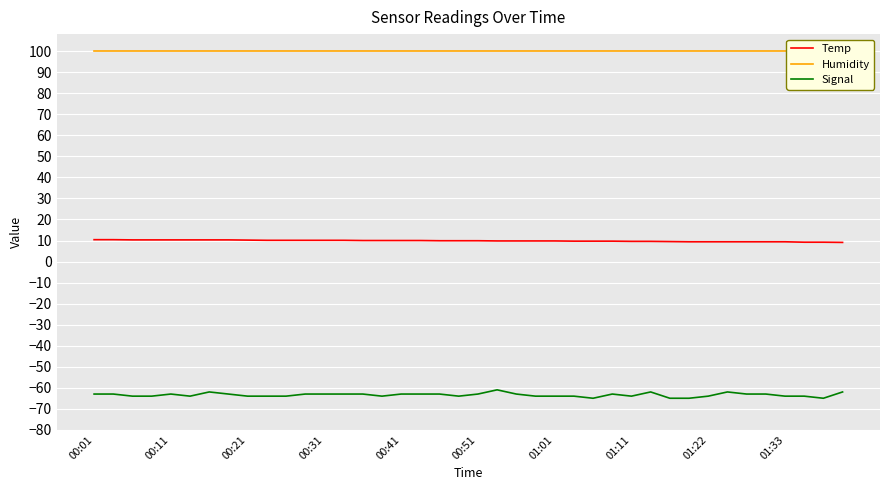

True or false: Humidity has more than 2 interior local peaks.

False